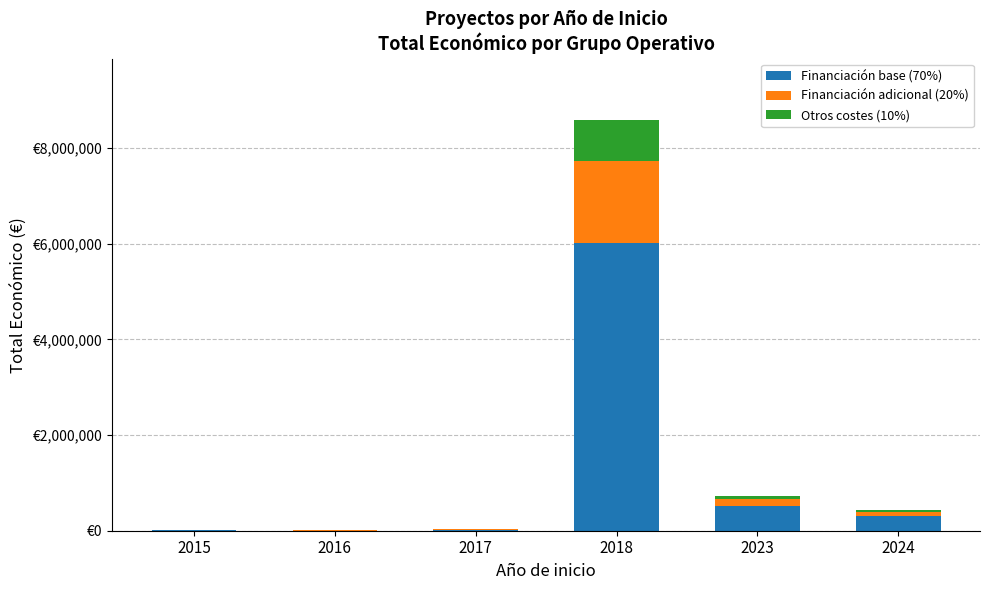

What are all the series names shown in the legend?

Financiación base (70%), Financiación adicional (20%), Otros costes (10%)